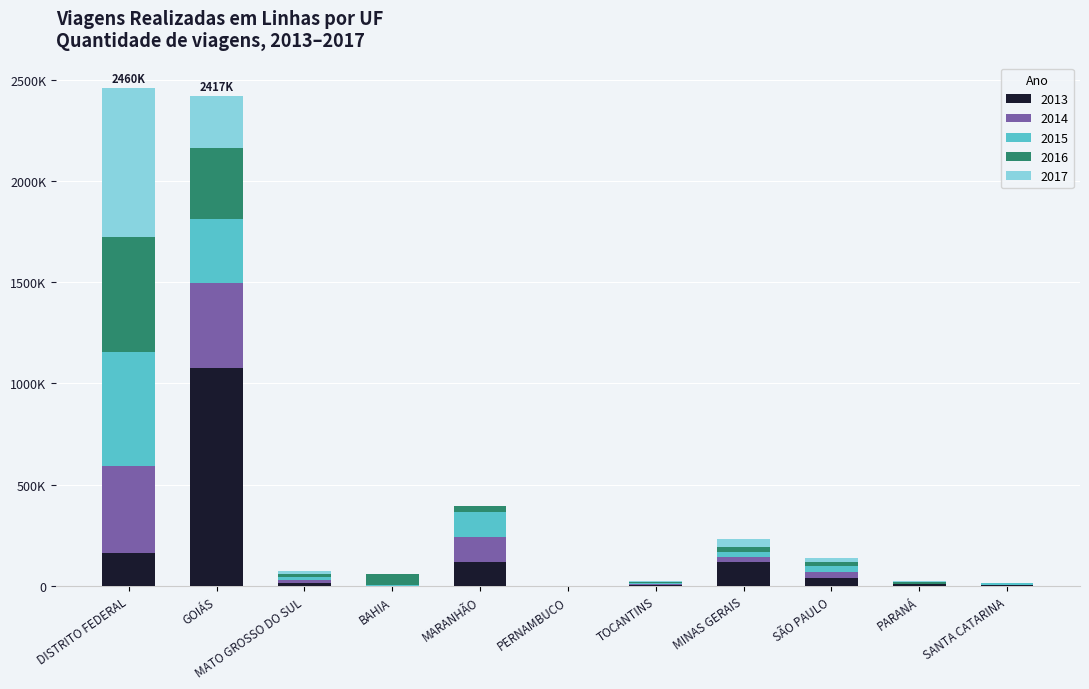

Are the bars horizontal?

No